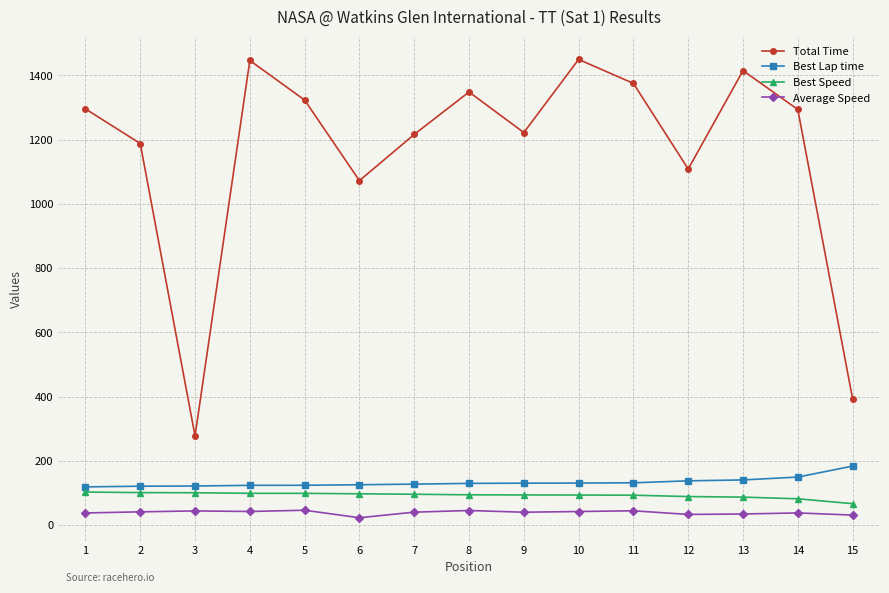

True or false: Best Lap time and Total Time cross at least once.

False